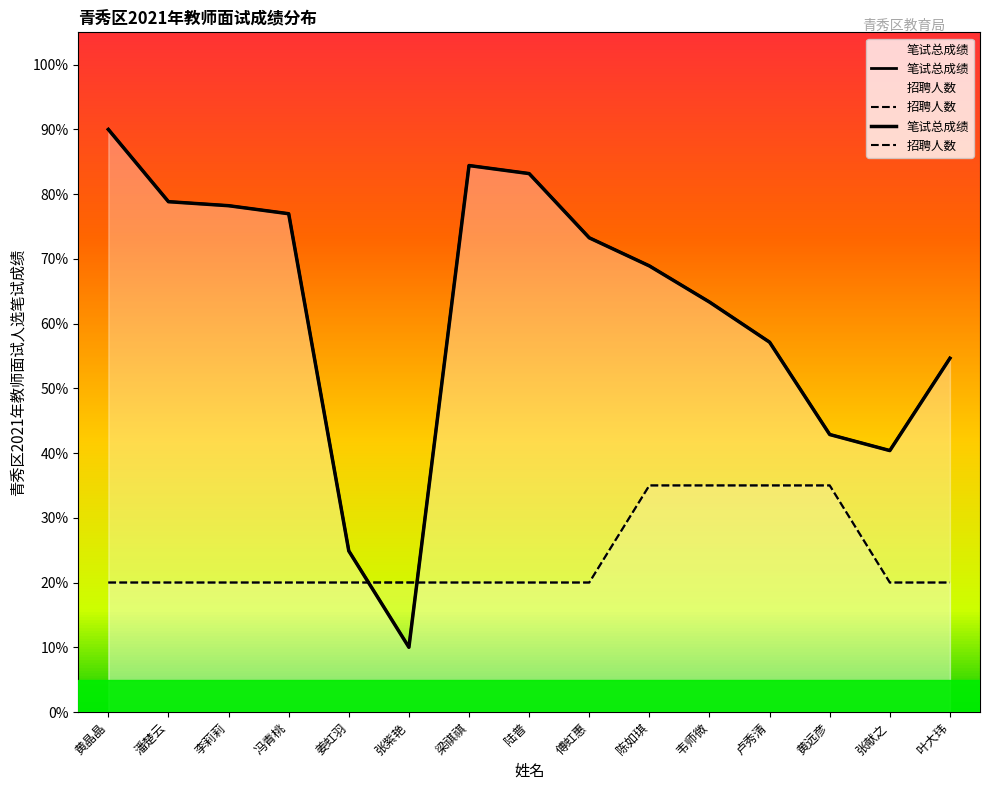

Reading left to right, what are all the values shown in this chart?

笔试总成绩: 90.0	78.8	78.2	77.0	24.9	10.0	84.4	83.2	73.3	68.9	63.3	57.1	42.9	40.4	54.7
招聘人数: 20.0	20.0	20.0	20.0	20.0	20.0	20.0	20.0	20.0	35.0	35.0	35.0	35.0	20.0	20.0